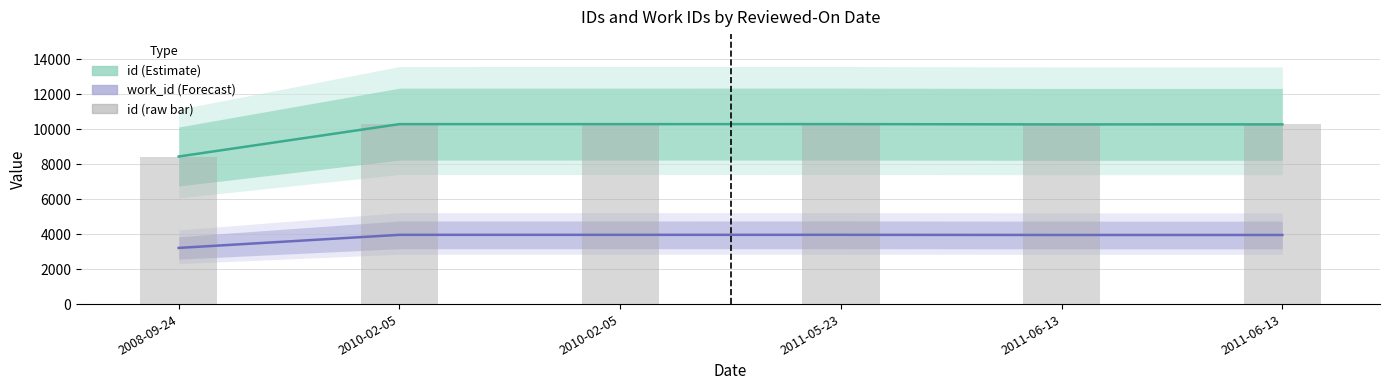

What is the label of the 6th bar from the left?

2011-06-13